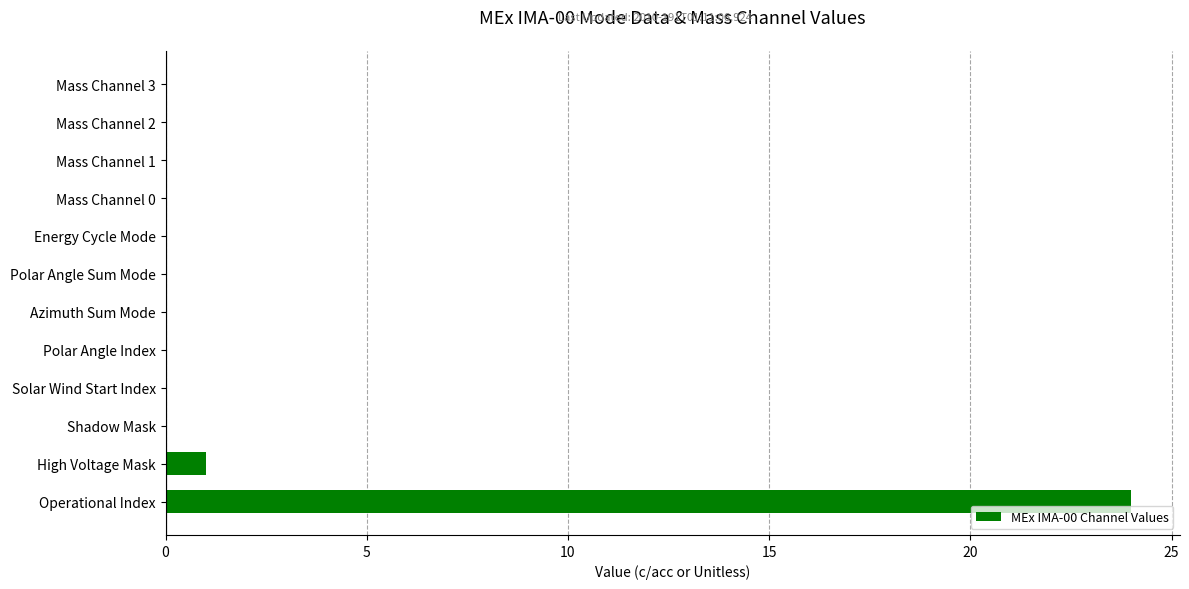

Are the bars horizontal?

Yes